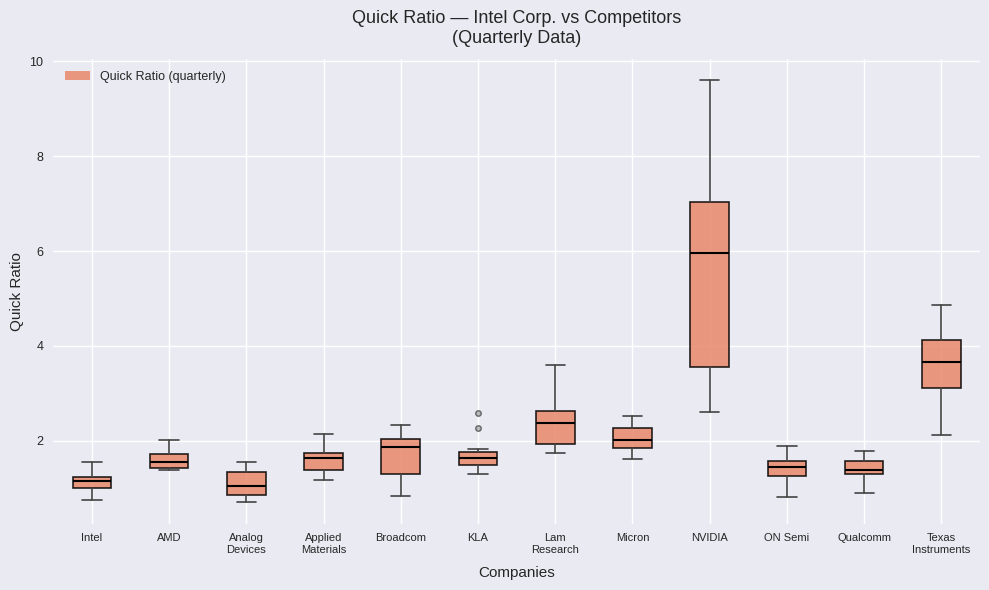

Where is the lower edge of the box for Qualcomm on the y-axis? The values are not printed on the chart, so give them approximately, as read against the axis.

1.4